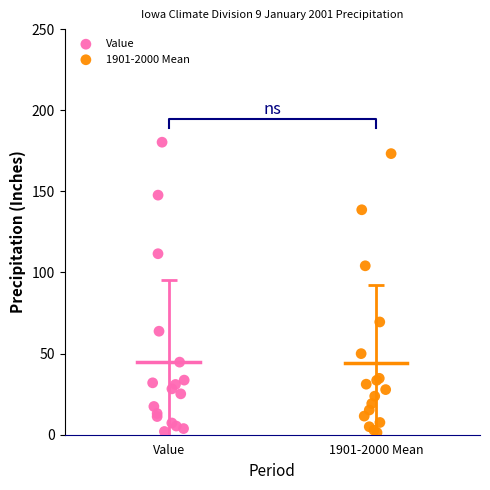

Which series has the widest spread of Y values?

Value